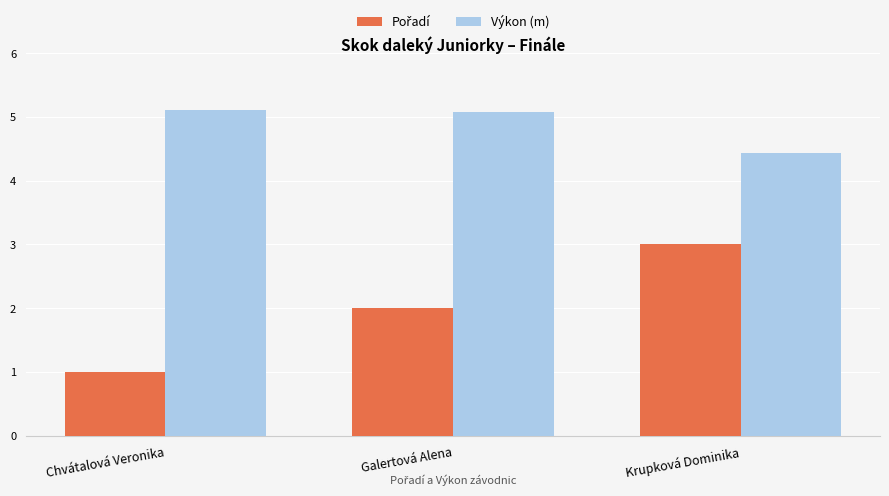

Where does the Výkon (m) series first go above 5?

Chvátalová Veronika